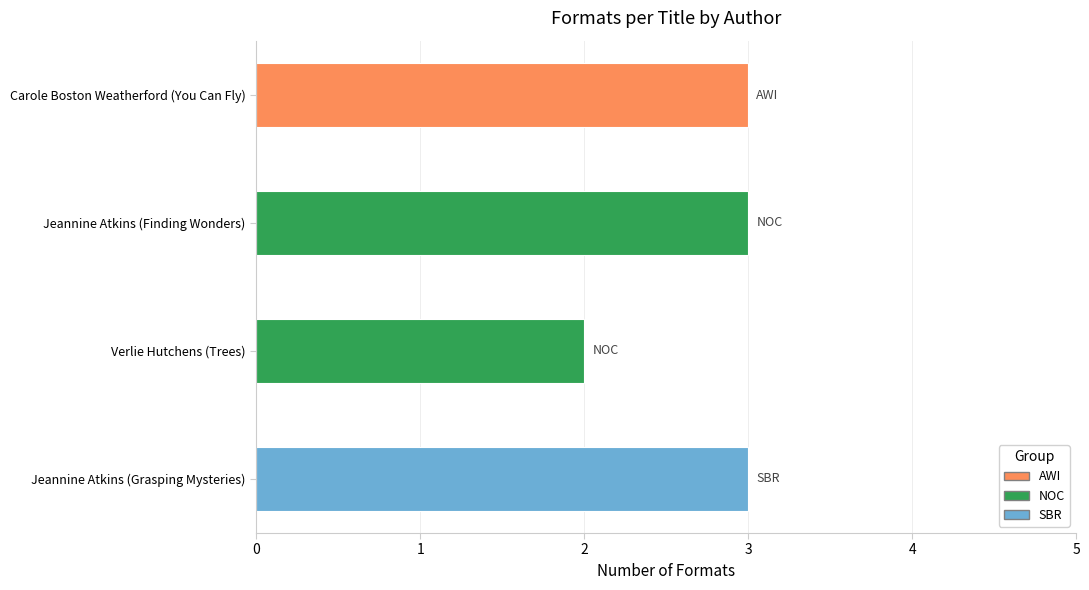

Which has a higher value, Verlie Hutchens (Trees) or Carole Boston Weatherford (You Can Fly)?

Carole Boston Weatherford (You Can Fly)